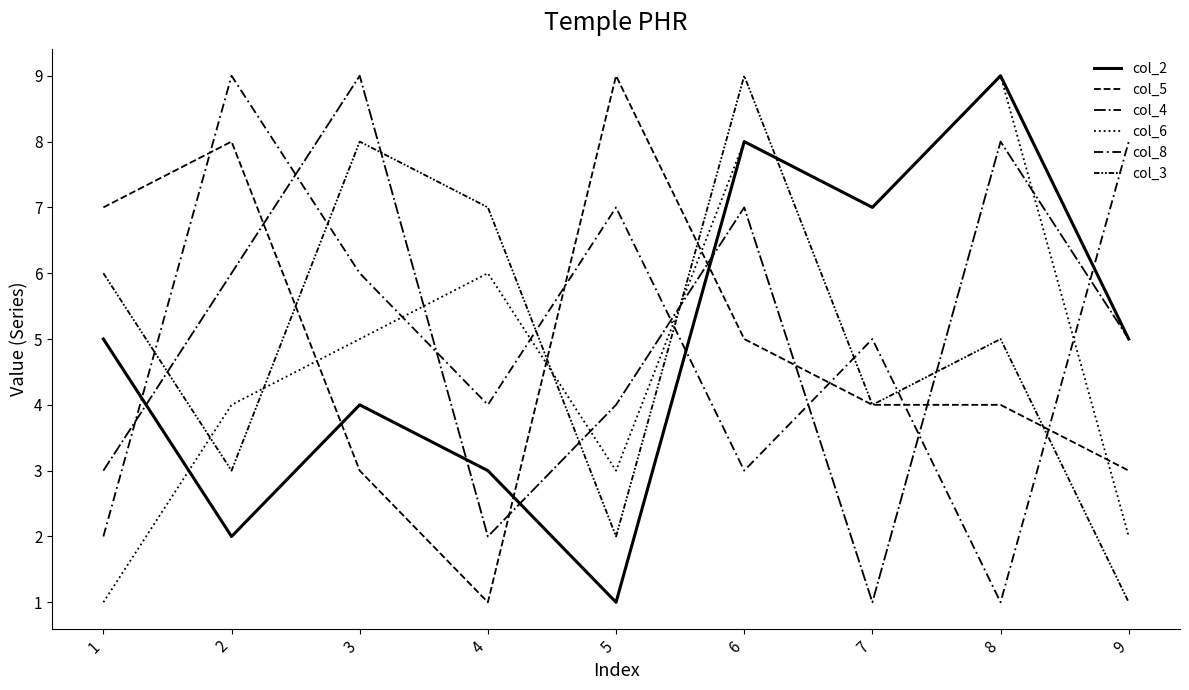

In col_3, how many points are lower than both neighbors (excluding endpoints)?

3